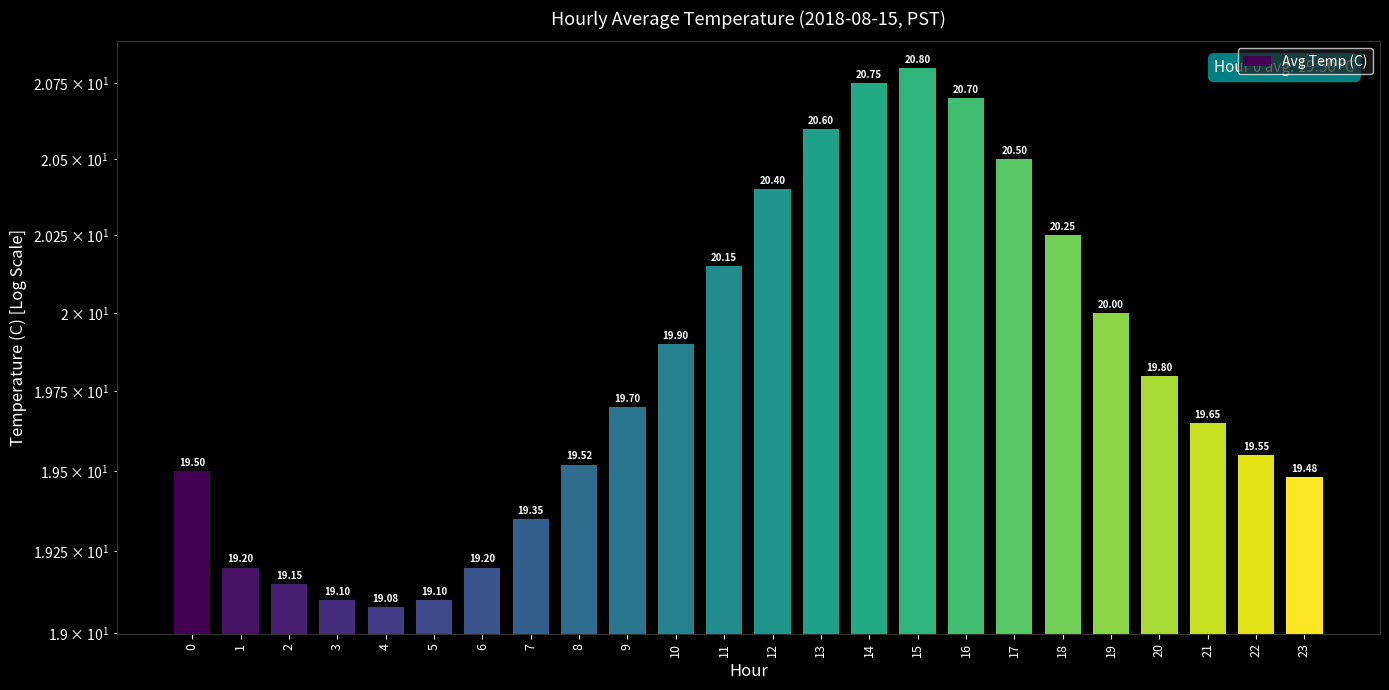

Reading left to right, extract all data points from this chart.

0=19.5	1=19.2	2=19.1	3=19.1	4=19.1	5=19.1	6=19.2	7=19.4	8=19.5	9=19.7	10=19.9	11=20.1	12=20.4	13=20.6	14=20.8	15=20.8	16=20.7	17=20.5	18=20.2	19=20.0	20=19.8	21=19.6	22=19.6	23=19.5